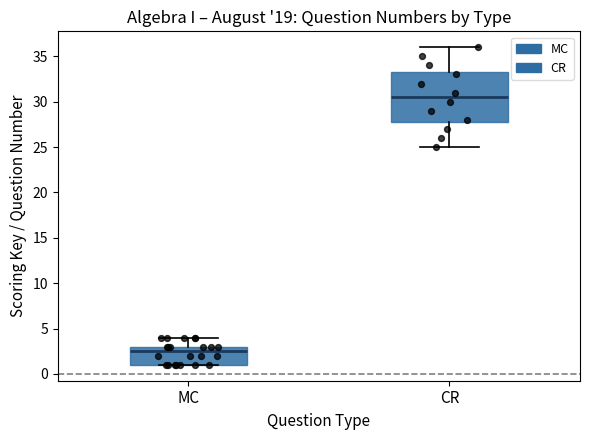

Reading left to right, read every box against the y-axis: the position of its median line, the range the box covers, and the ends of its whiskers. The values are not printed on the chart, so give them approximately, as read against the axis.

MC: median 2.5, box 1.0 to 3.0, whiskers 1.0 to 4.0
CR: median 30.5, box 28.0 to 33.5, whiskers 25.0 to 36.0